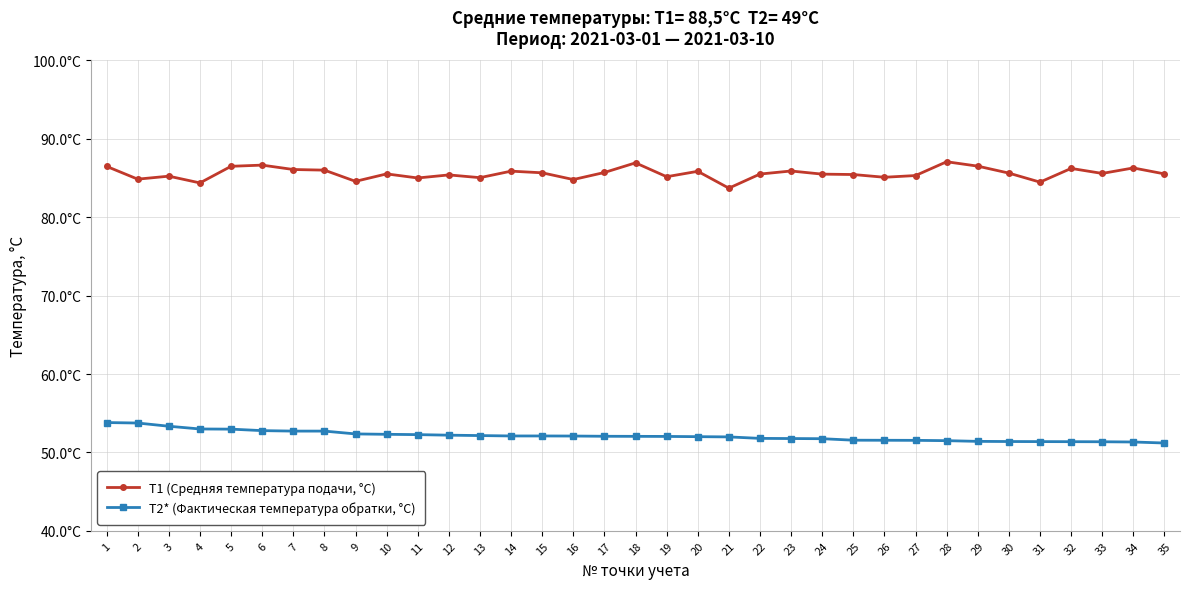

Is this an area chart (filled region under the line)?

No